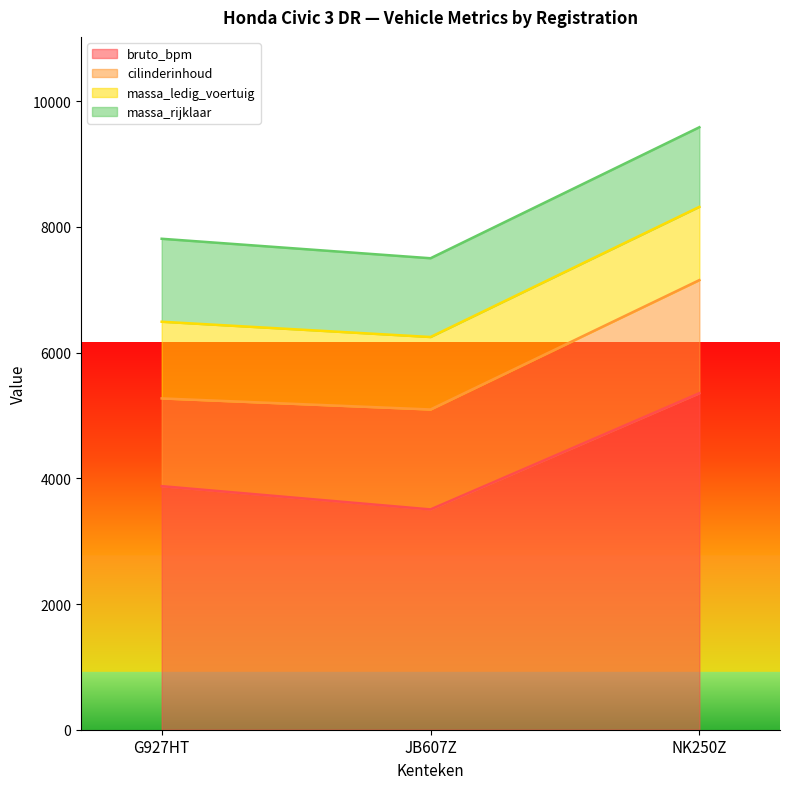

What is the spread (max minus min) of values at G927HT?

2655